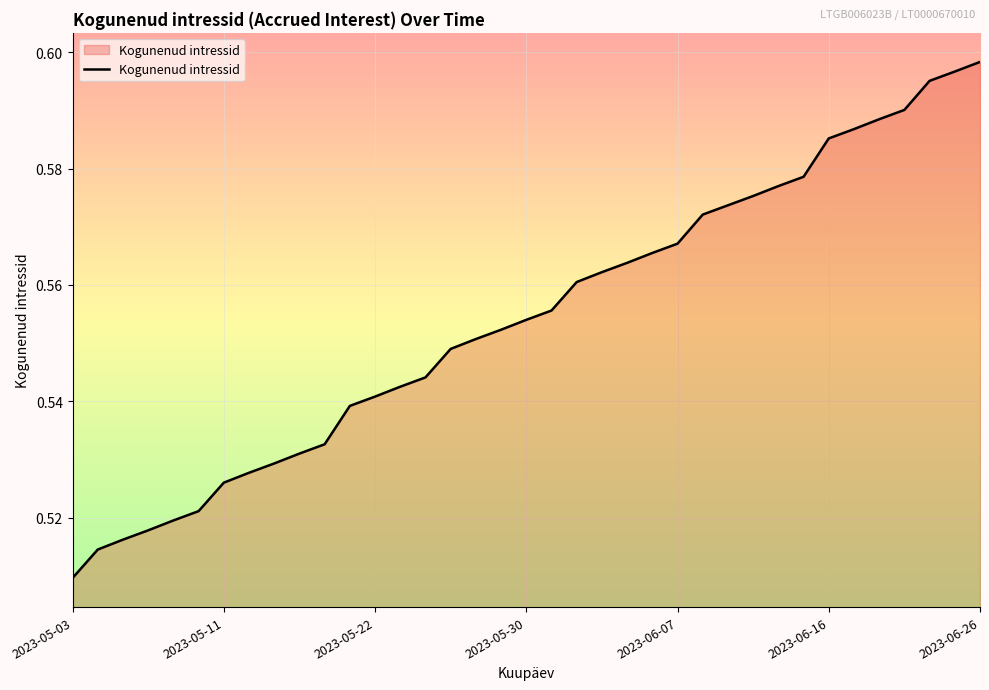

What is the difference between the second highest and second lowest values?

0.1